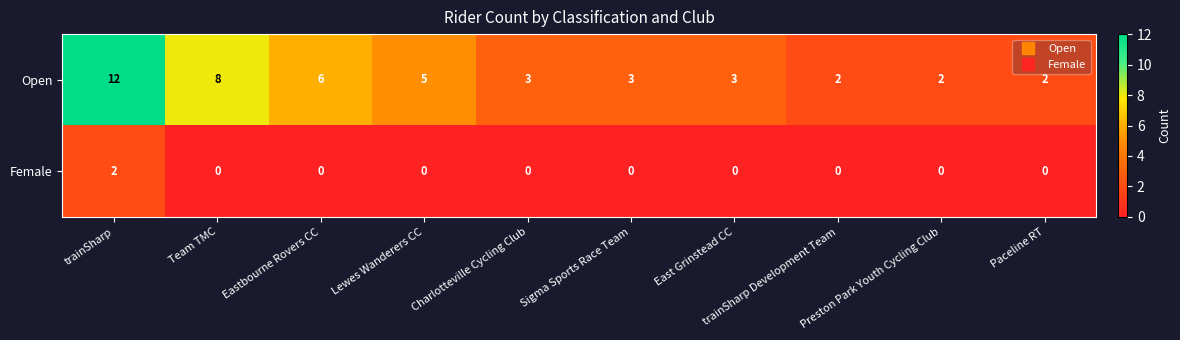

What is the sum of the Open values at Paceline RT and Charlotteville Cycling Club?

5